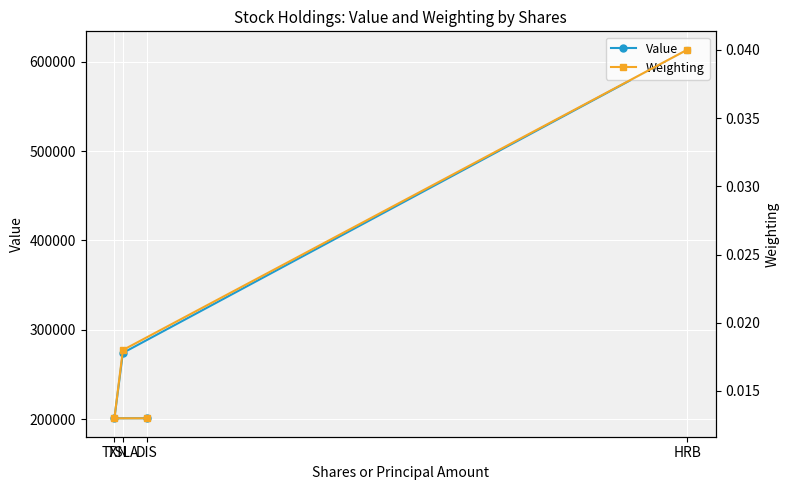

Which label corresponds to the smallest value in the chart?

TXN